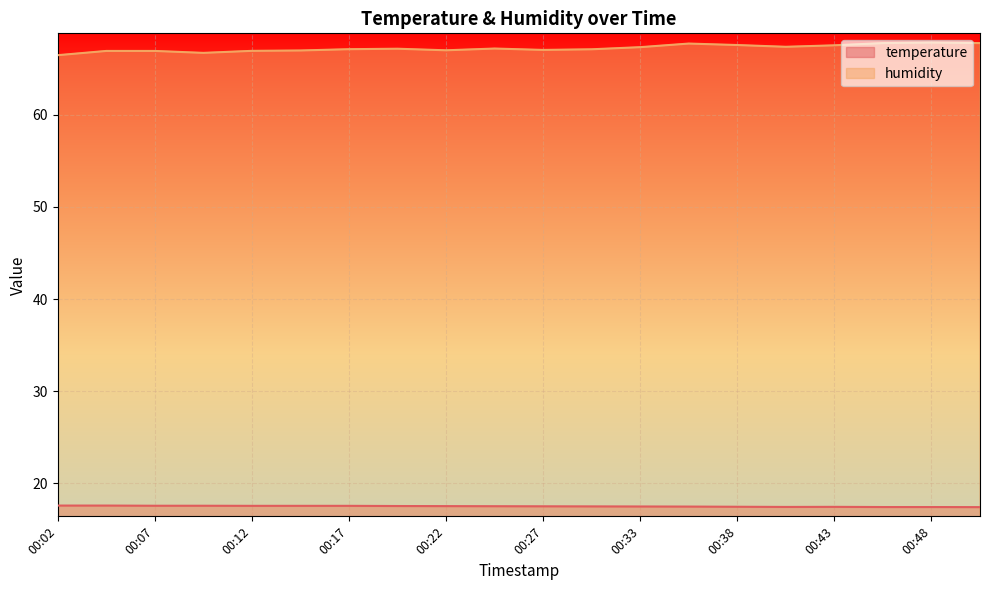

List the series in order of their peak value, highest first.

humidity, temperature